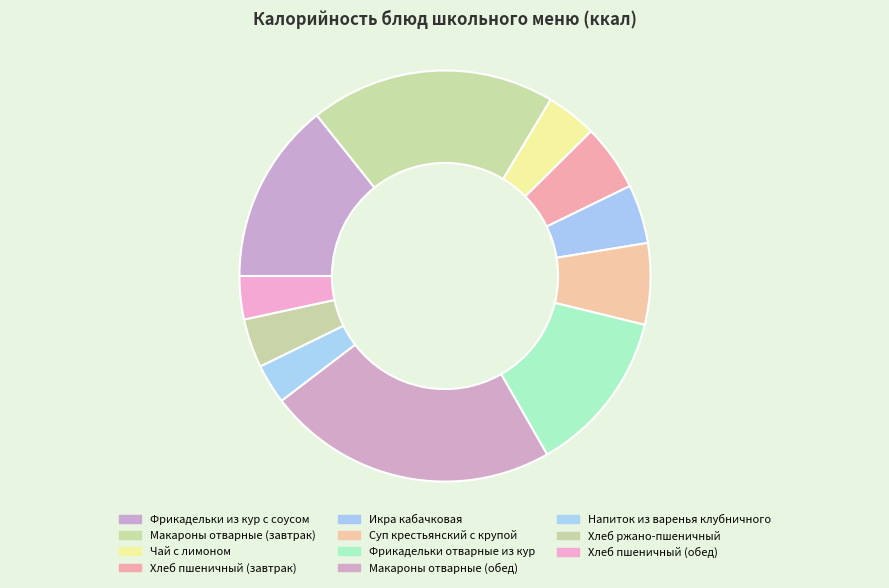

True or false: Суп крестьянский с крупой accounts for 19% of the total.

False